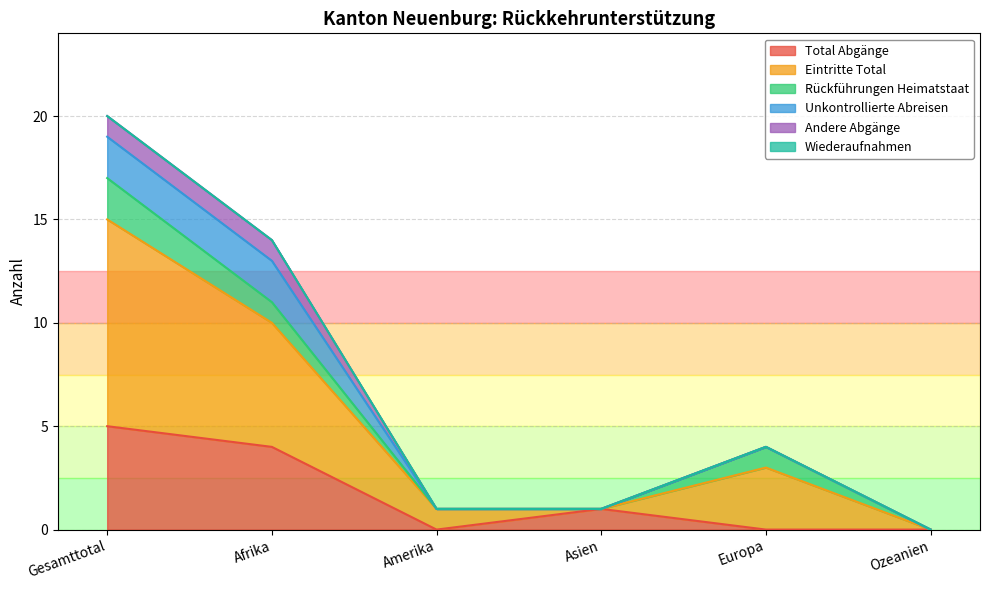

What is the average value of the Eintritte Total series?

3